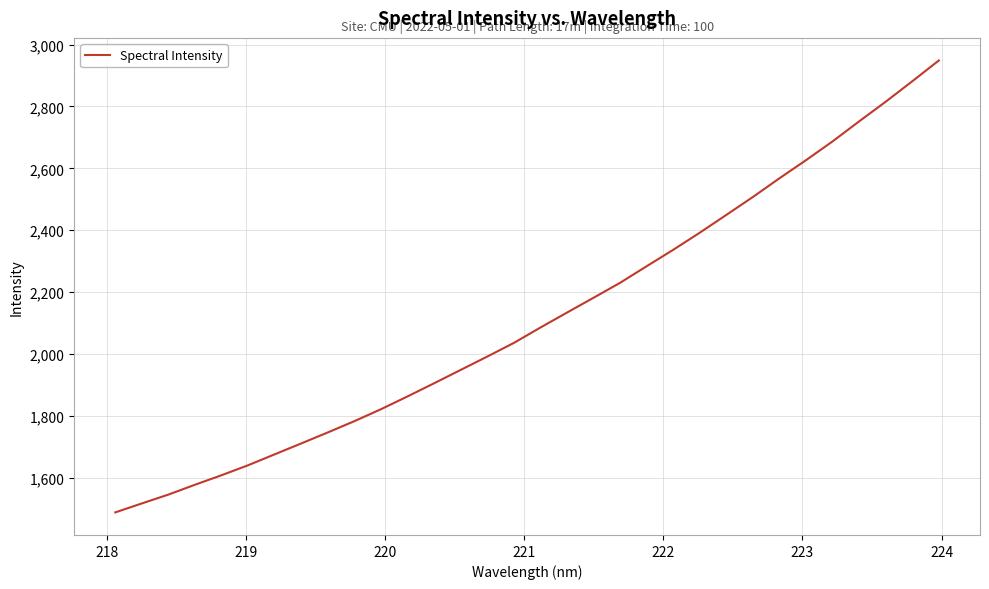

What is the difference between the maximum and minimum values?

1460.1